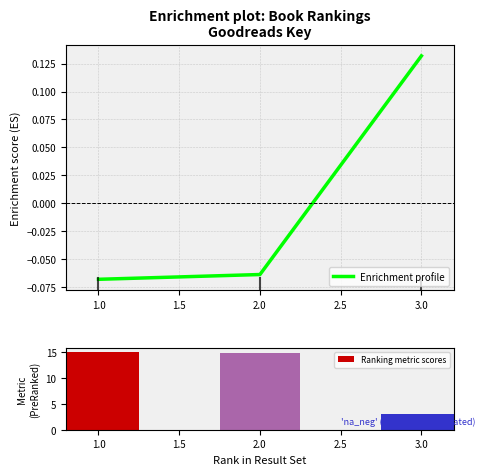

Rank the categories by Enrichment profile value from highest to lowest.

3.0, 2.0, 1.0